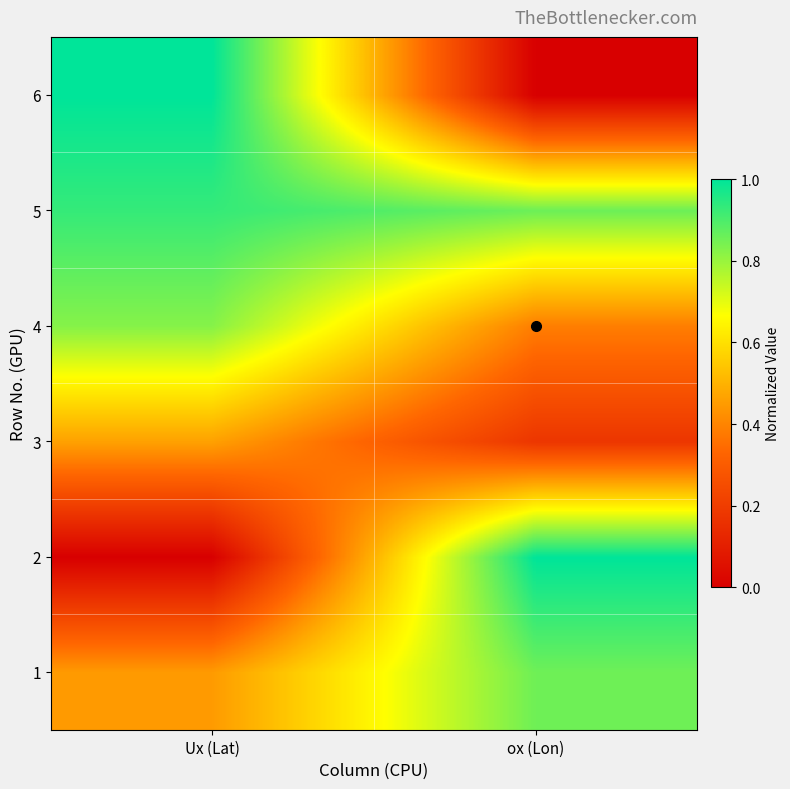

At how many categories does at least one series exceed 0?

2